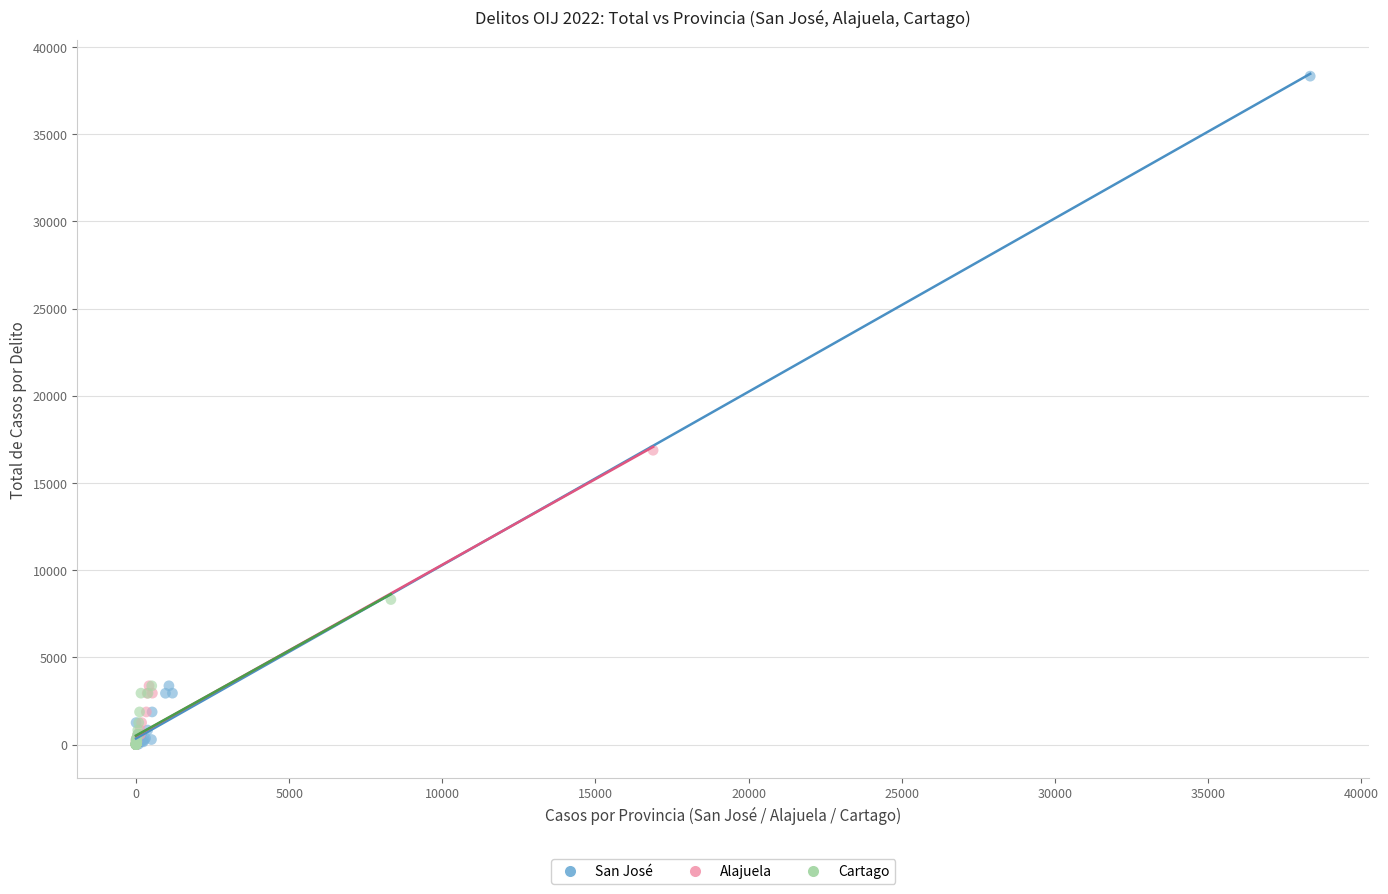

Which series contains the highest Y value?

San José